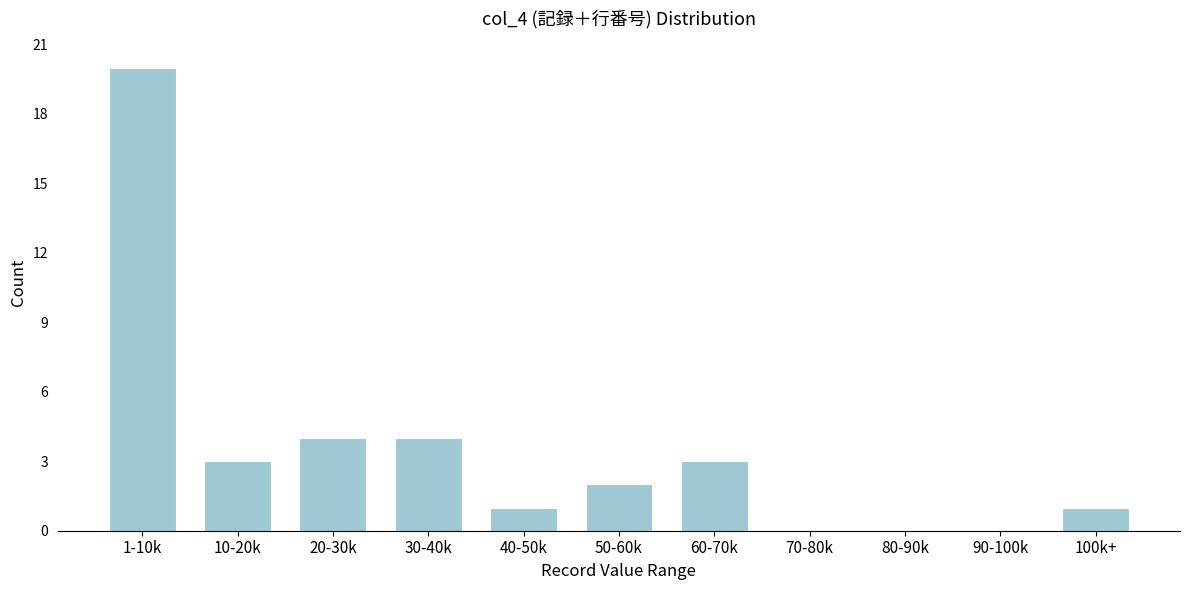

Reading right to left, list all the values displayed in this chart.

100k+=1	90-100k=0	80-90k=0	70-80k=0	60-70k=3	50-60k=2	40-50k=1	30-40k=4	20-30k=4	10-20k=3	1-10k=20